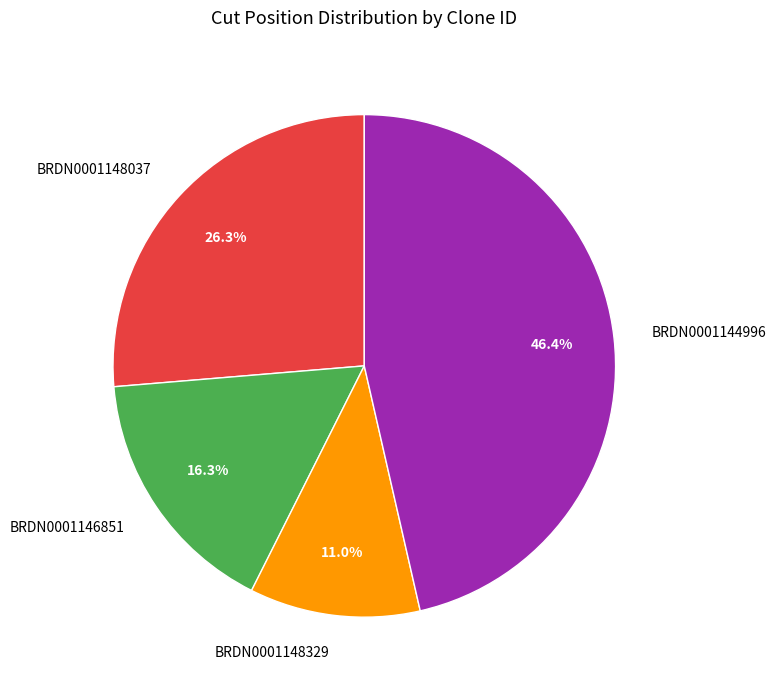

How many slices are in this pie chart?

4